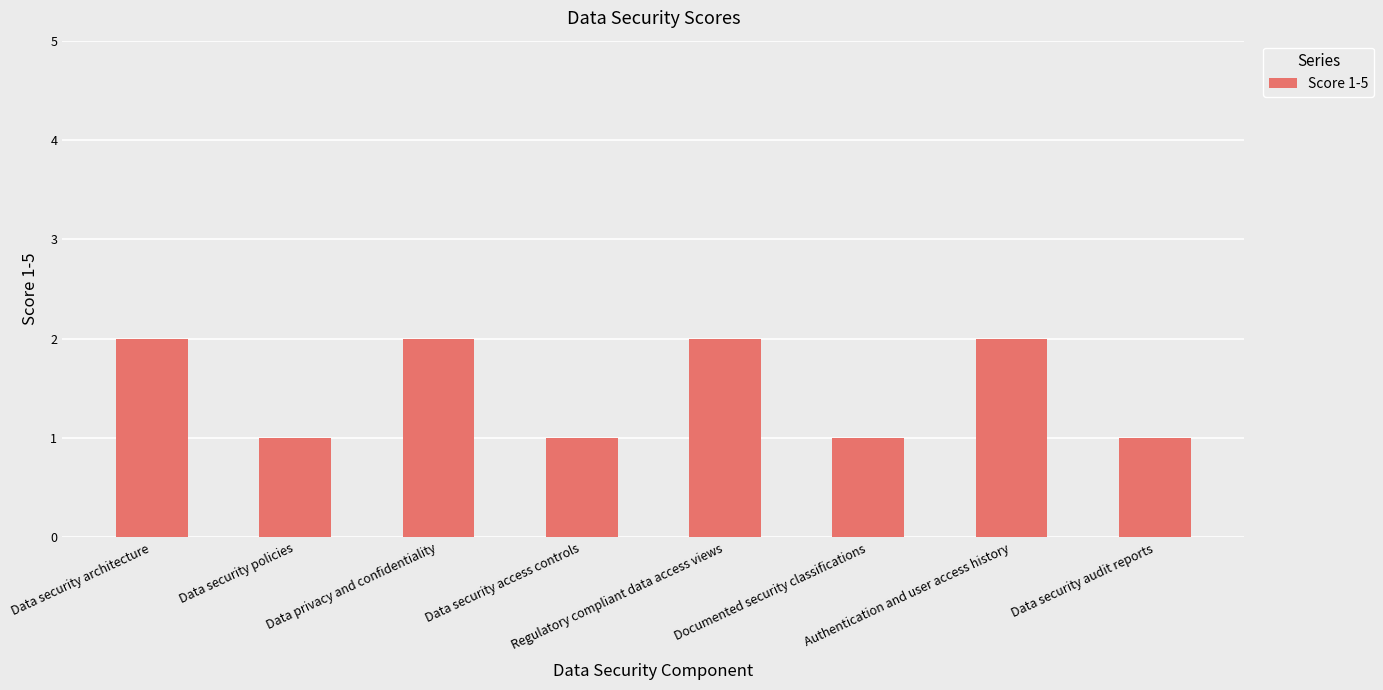

How many values are below 2?

4